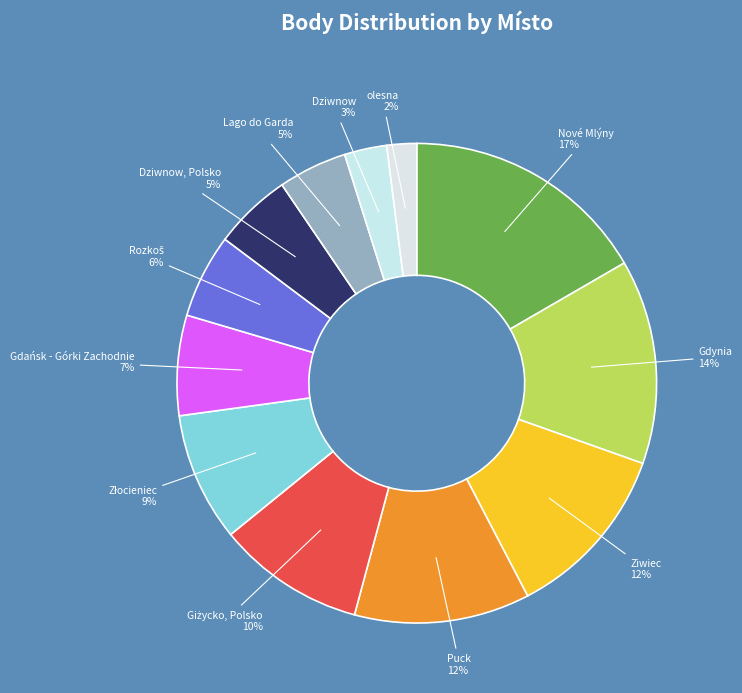

Which slice is the largest?

Nové Mlýny